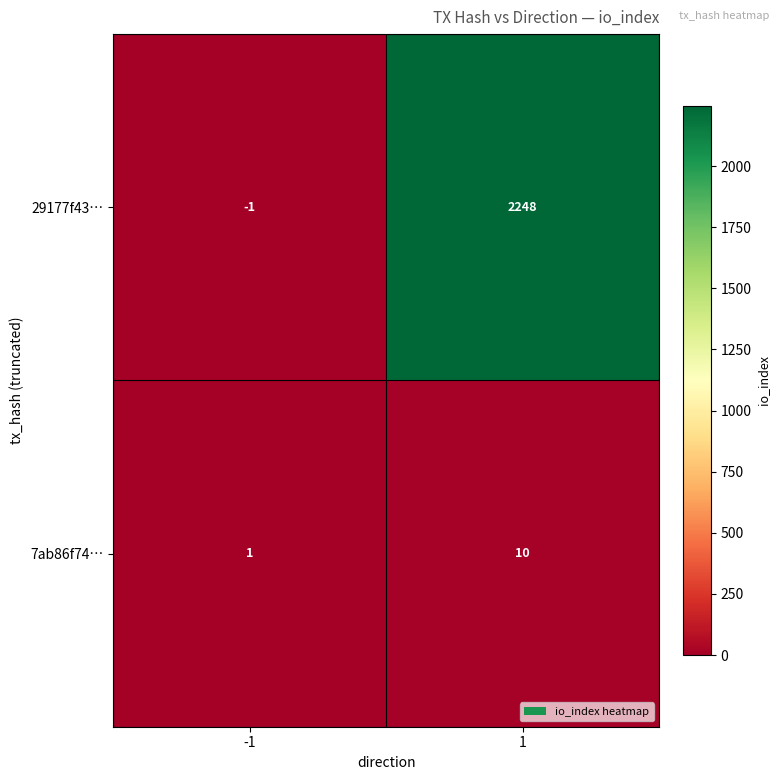

Is it true that 7ab86f74… equals 10 at 1?

True